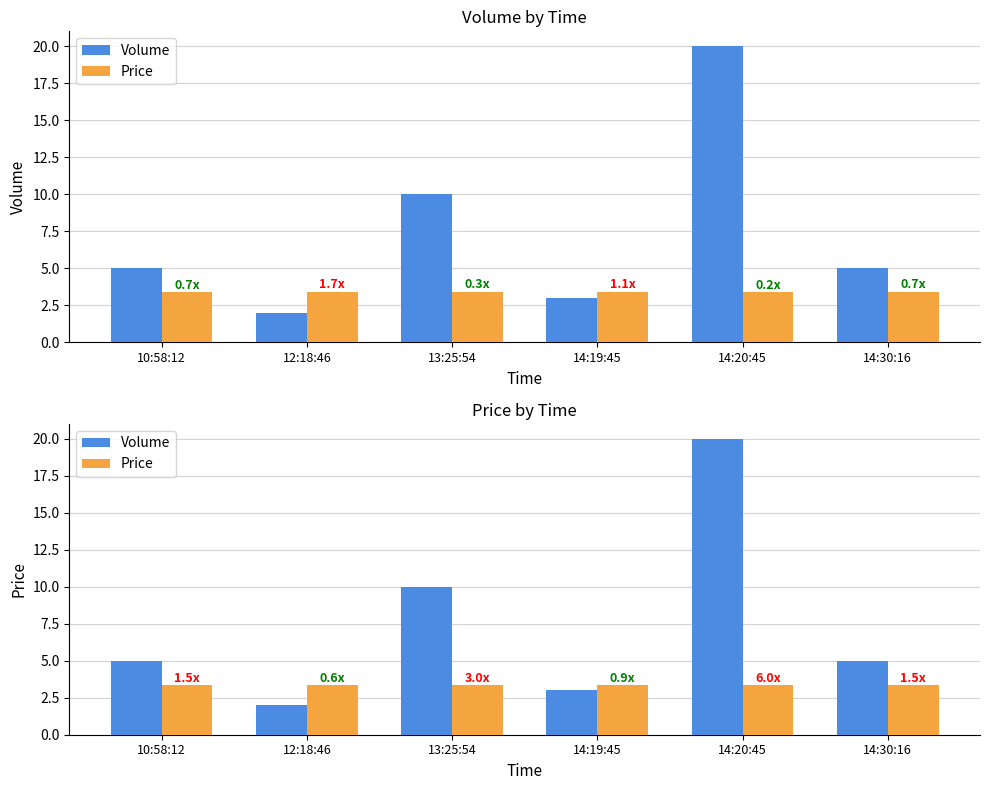

Which series changed the most between 13:25:54 and 14:20:45?

Volume